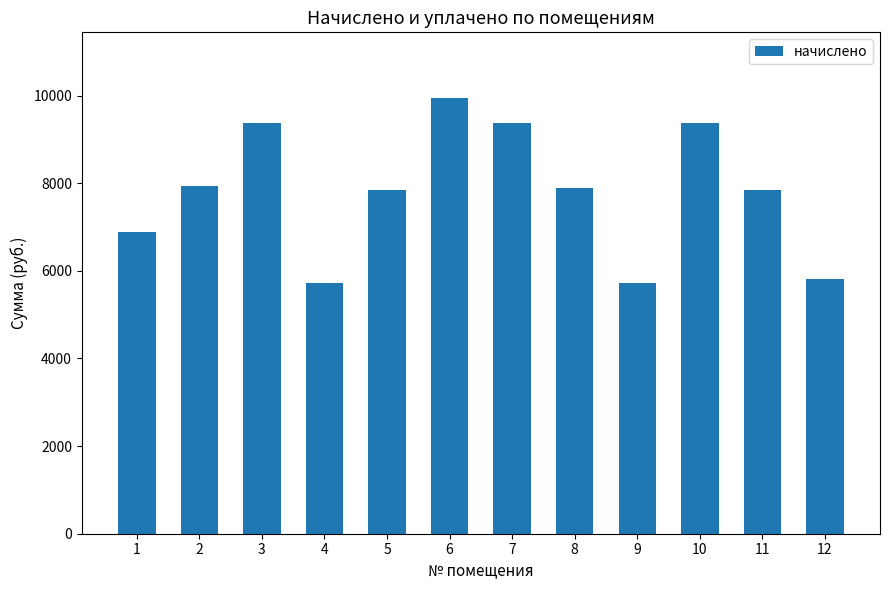

What is the greatest value displayed?

9952.8